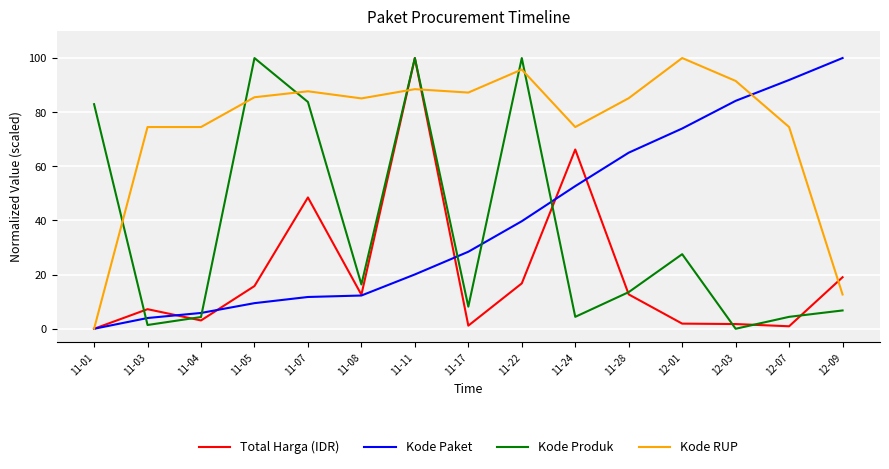

What is the difference between the highest and lowest values at 11-07?

76.0